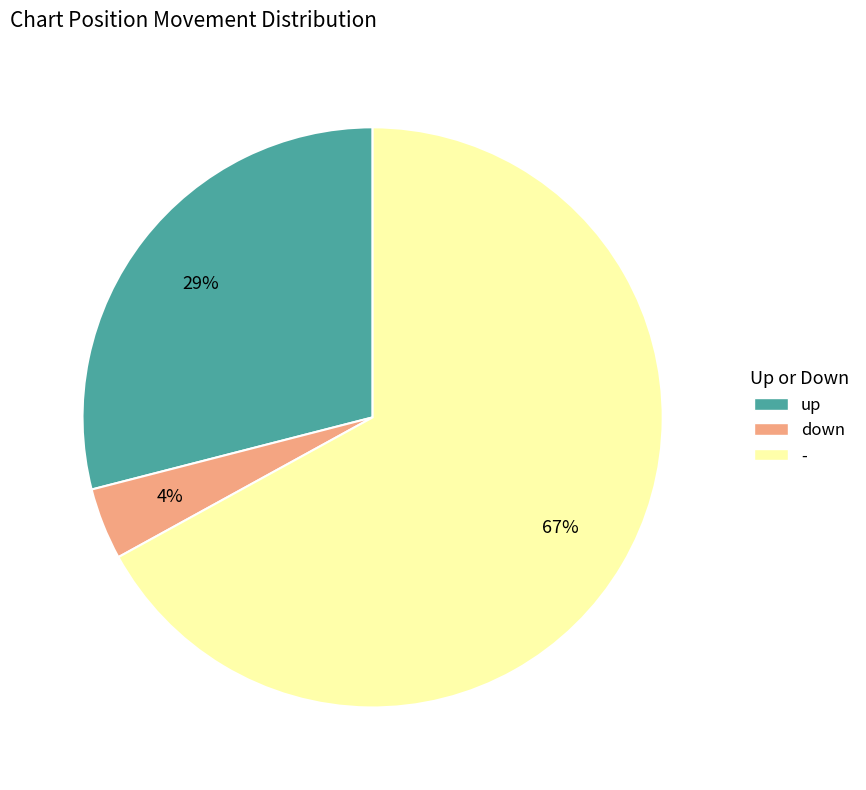

What percentage is the down slice, to the nearest percent?

4%